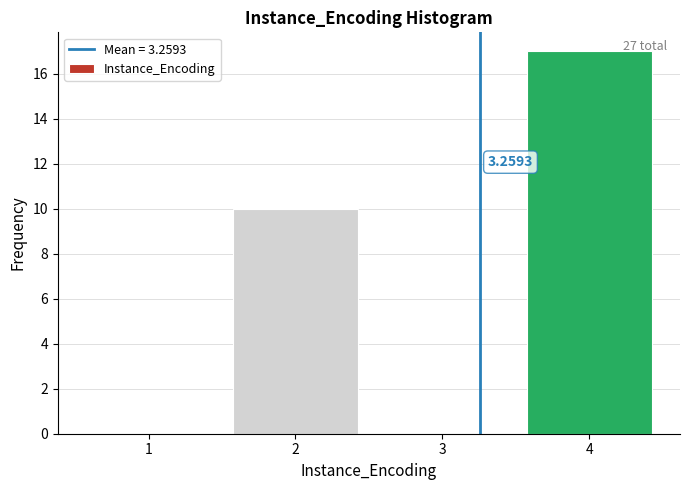

What is the sum of the values at 4 and 1?

17